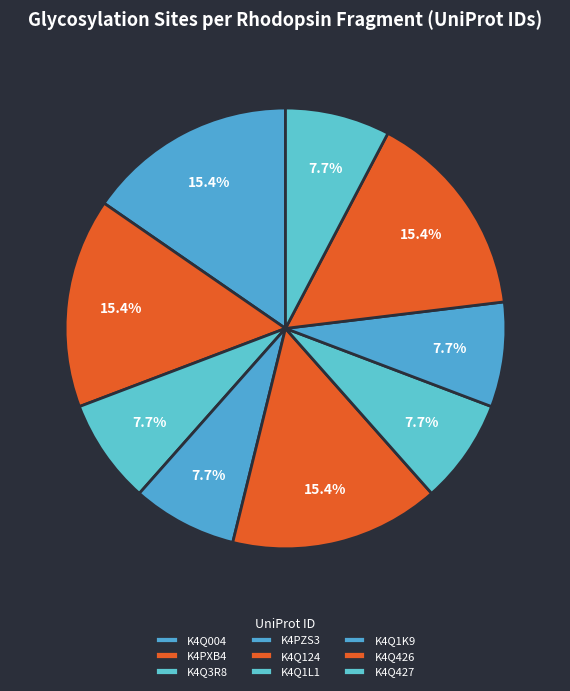

To the nearest percent, what is the average slice percentage?

11%